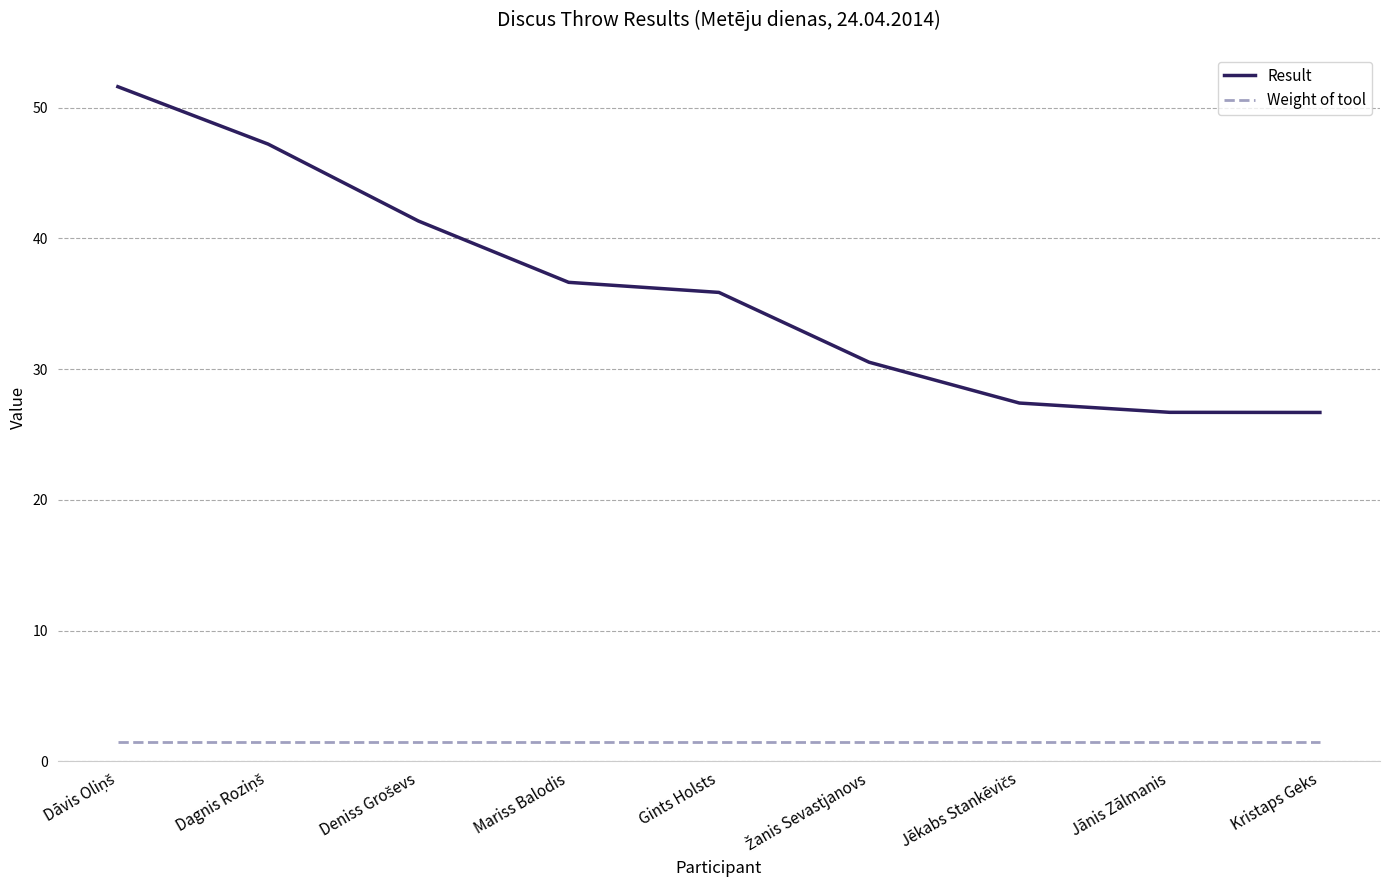

Is this an area chart (filled region under the line)?

No